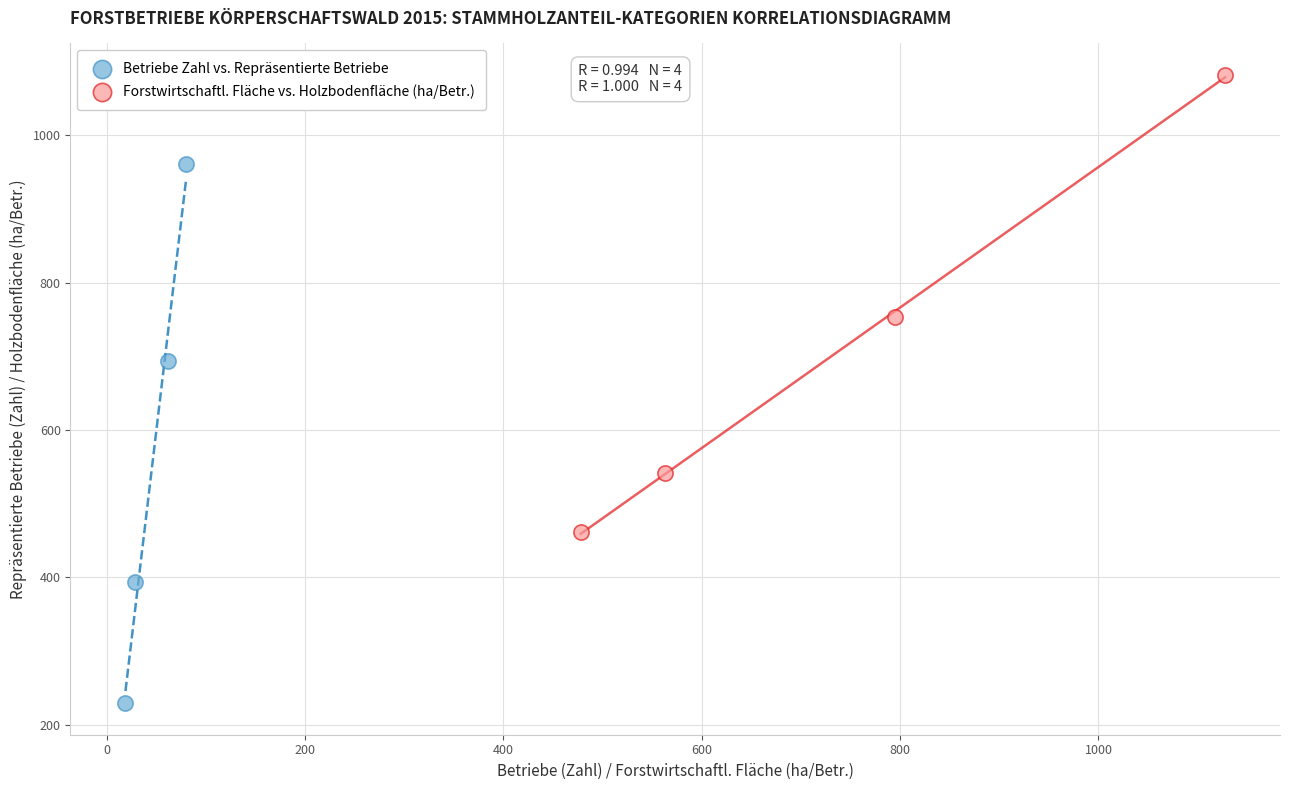

Which series has the widest spread of Y values?

Betriebe Zahl vs. Repräsentierte Betriebe